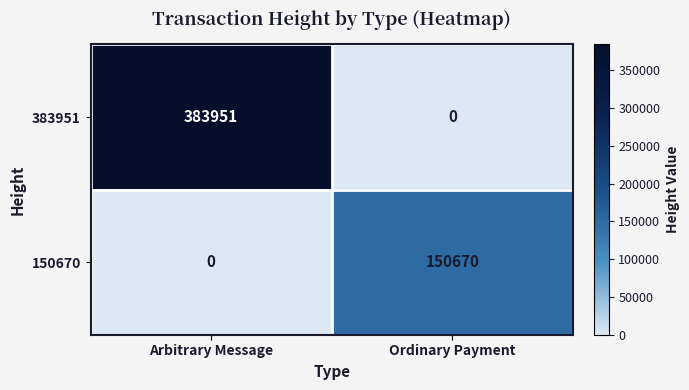

Reading right to left, what are all the values shown in this chart?

383951: Ordinary Payment=0	Arbitrary Message=383951
150670: Ordinary Payment=150670	Arbitrary Message=0